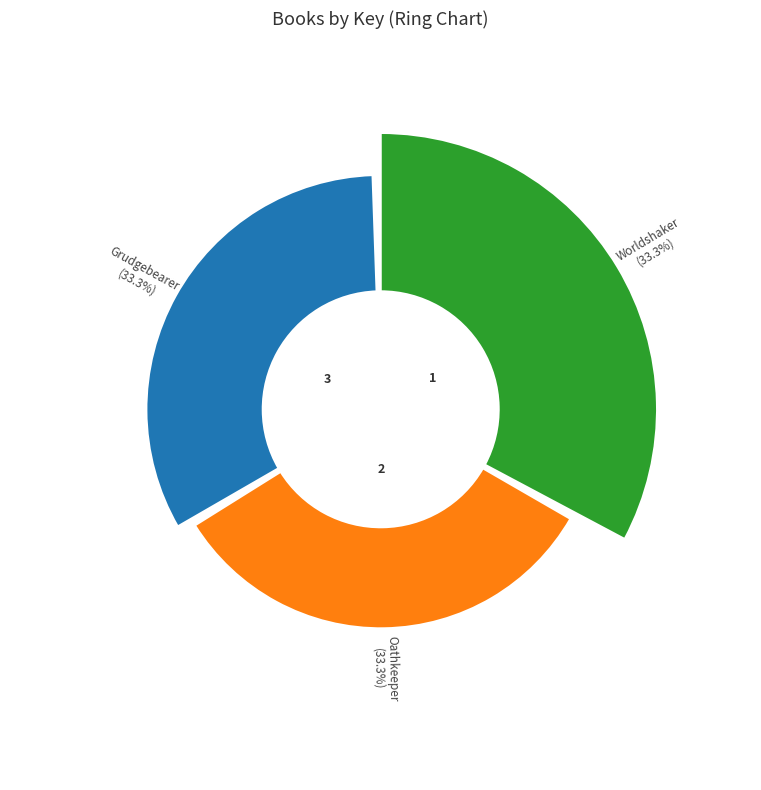

How many segments does this pie chart have?

3